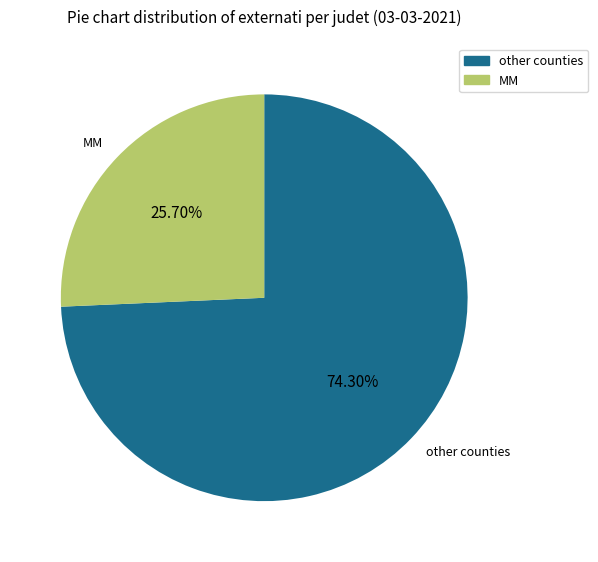

Does GL account for over 50% of the chart?

No